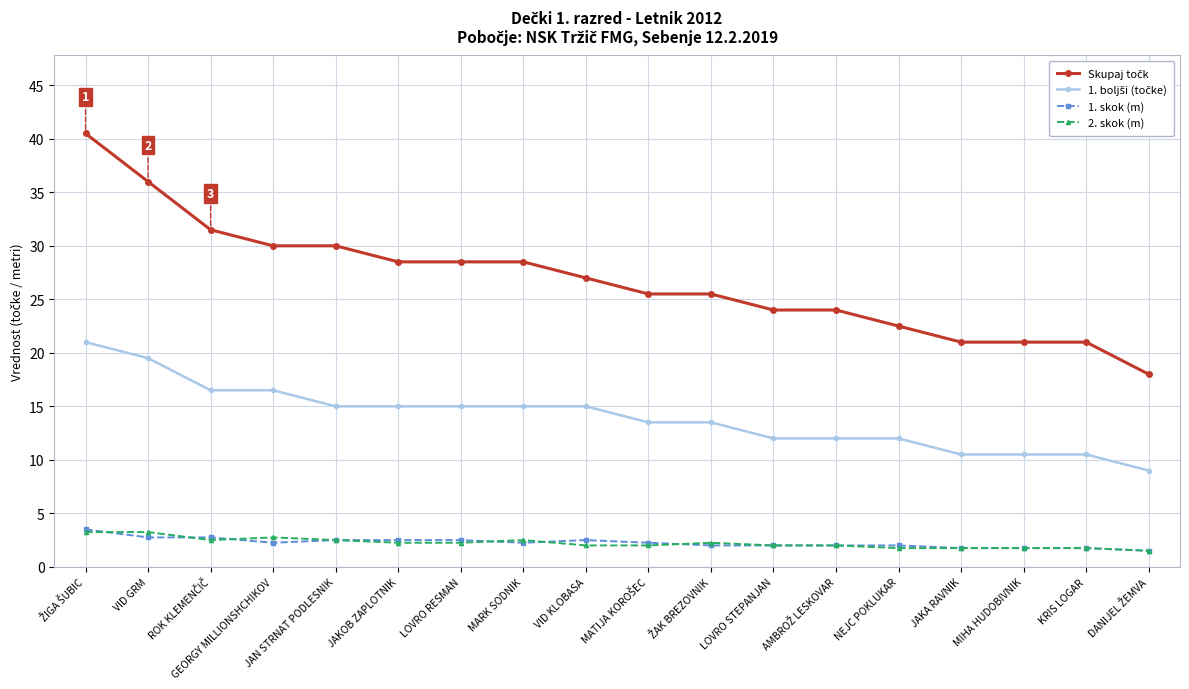

What is the greatest value displayed?

40.5